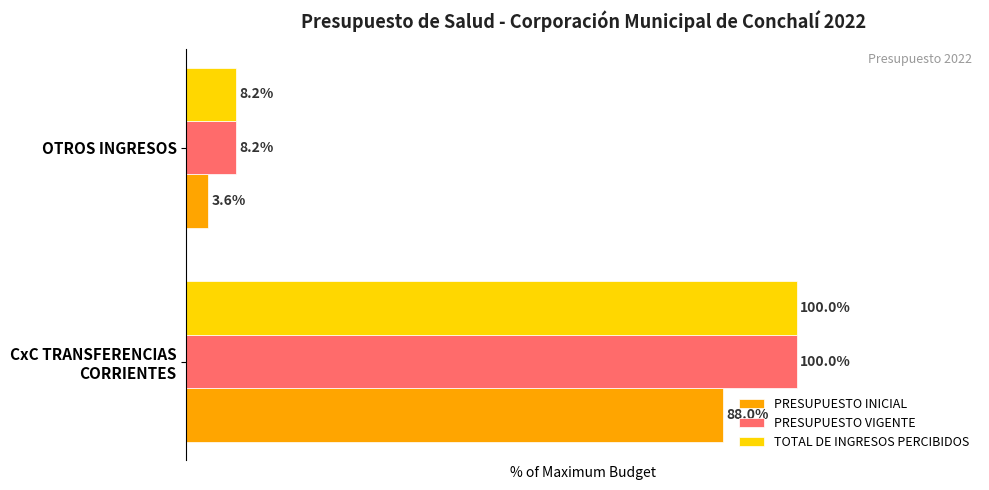

Which label corresponds to the smallest value in the chart?

OTROS INGRESOS